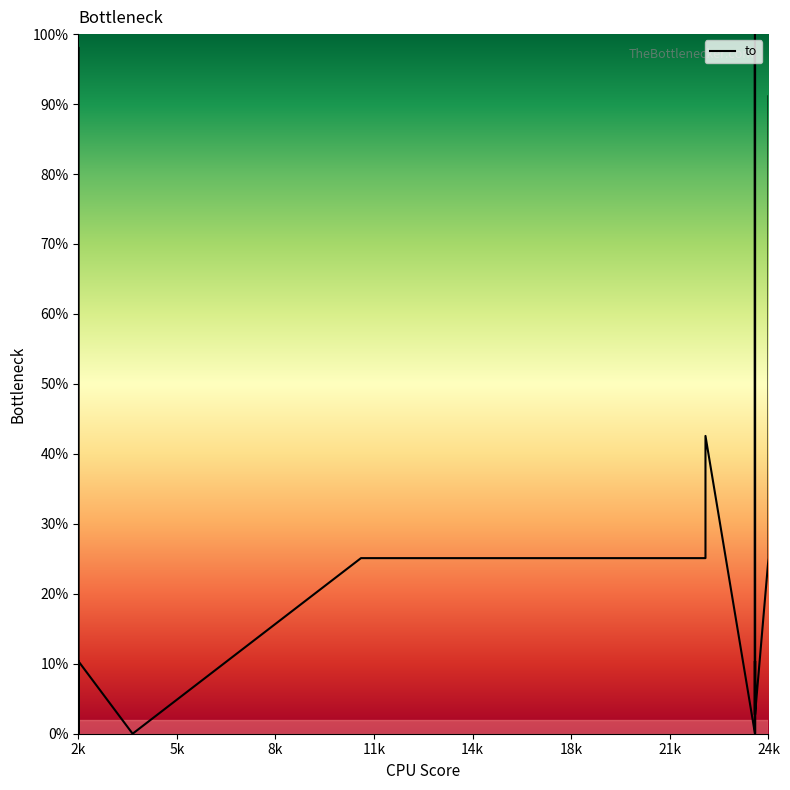

True or false: the data has more than 0 interior local peaks.

True